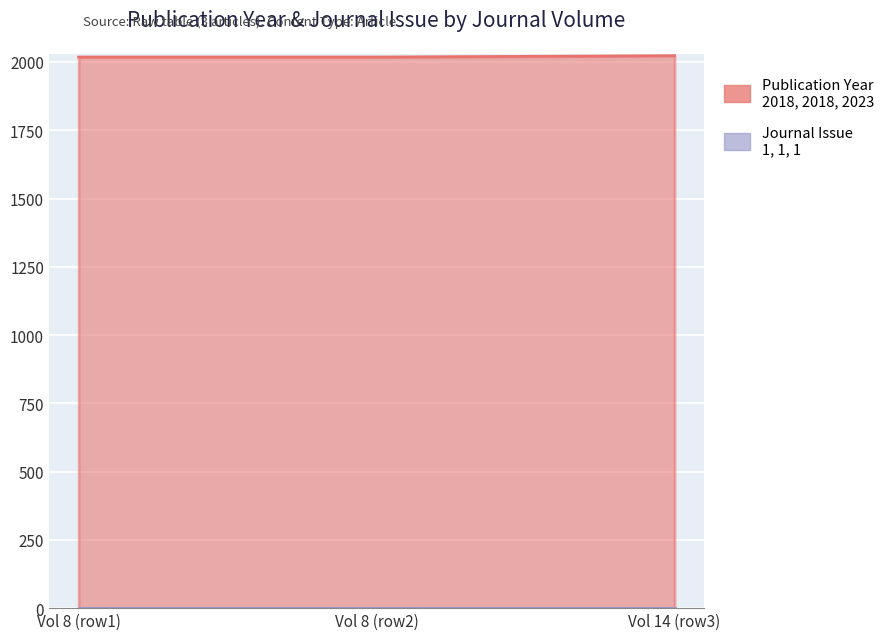

True or false: the data shows 3064 at Vol 14 (row3).

False